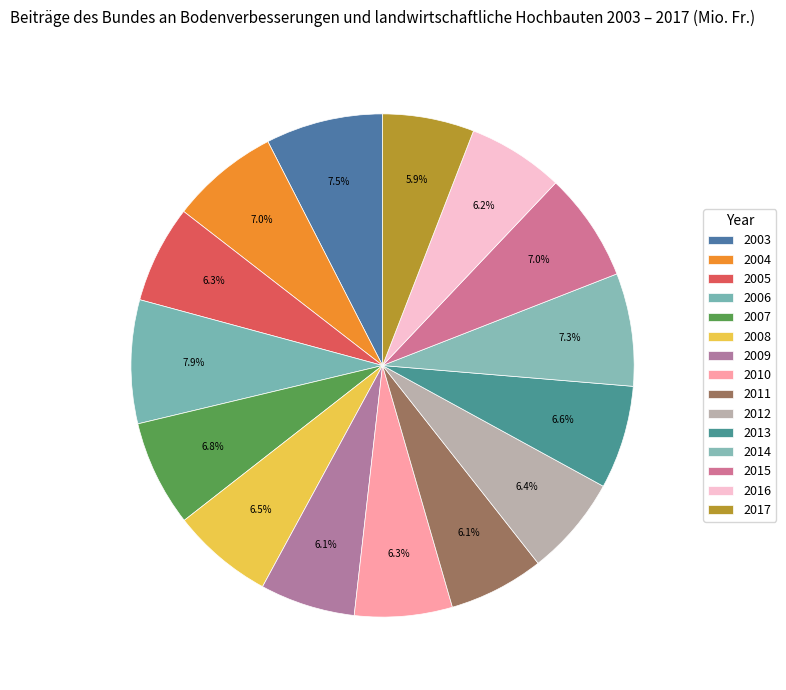

Is 2007 the majority of the pie?

No